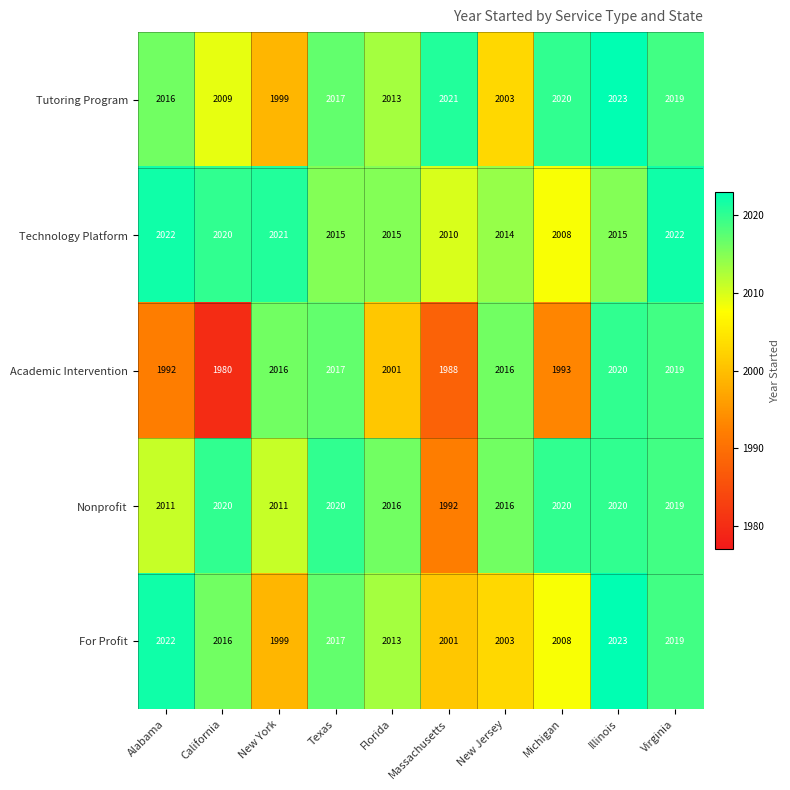

At how many categories does at least one series exceed 1998?

10